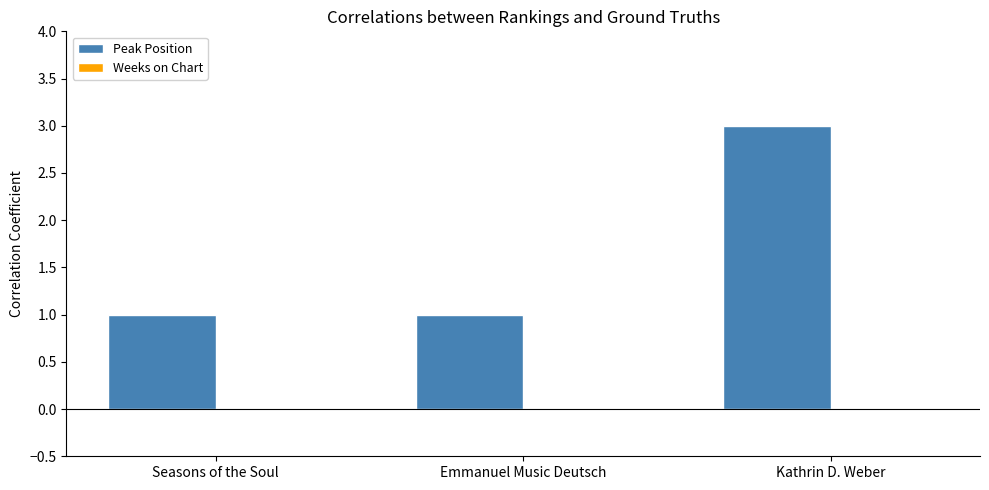

At which category does the chart reach its peak across all series?

Kathrin D. Weber